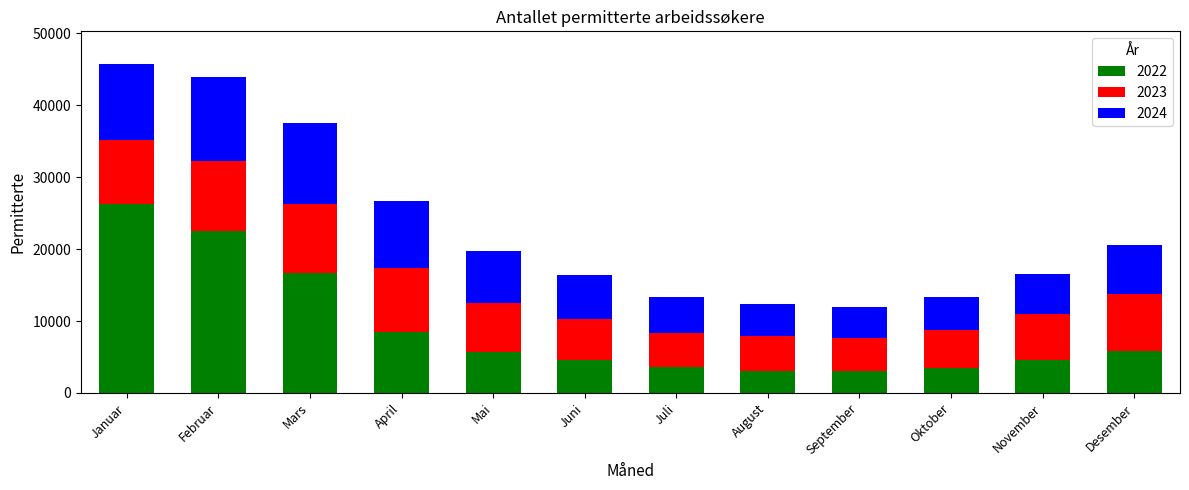

What is the average value of the 2022 series?

8981